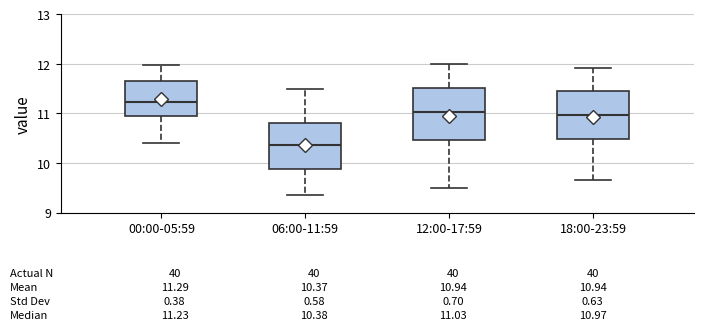

Which box has the highest median line?

00:00-05:59